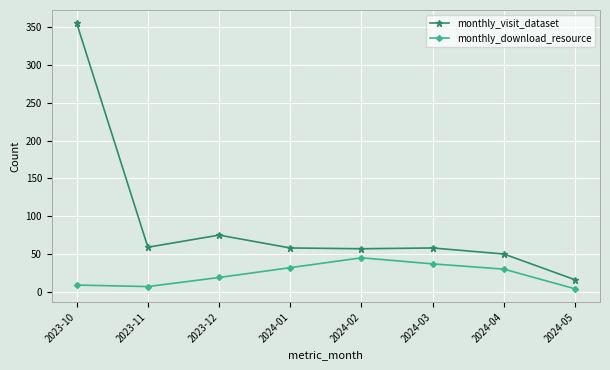

Where is the first local minimum for monthly_download_resource?

2023-11